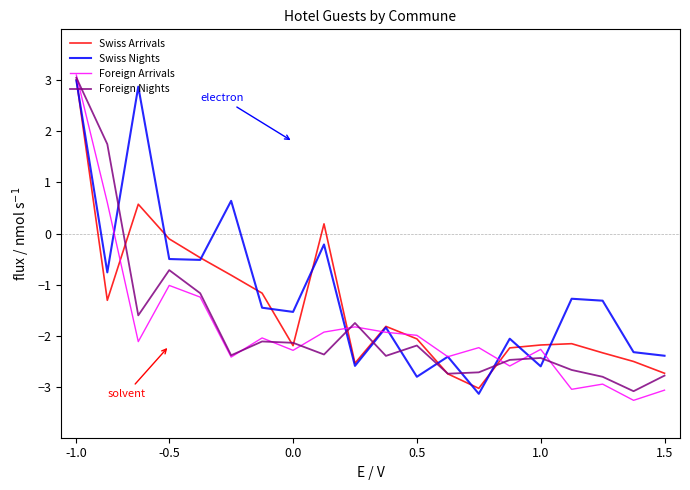

How many categories are shown in the chart?

20